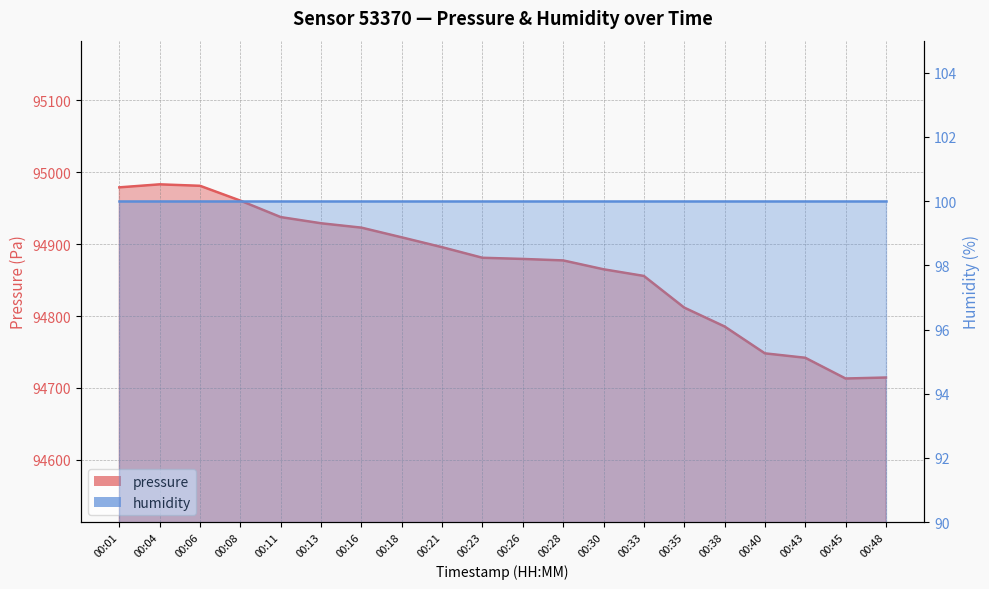

Which label corresponds to the largest value in the chart?

00:04